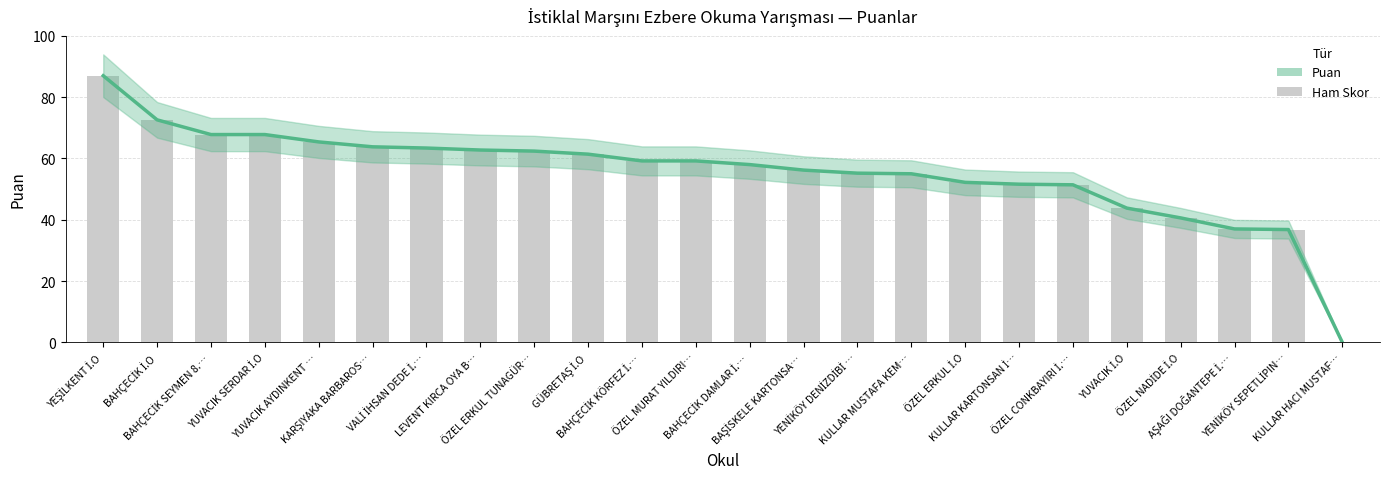

The value at BAHÇECİK KÖRFEZ İ.… is 90.2. True or false?

False